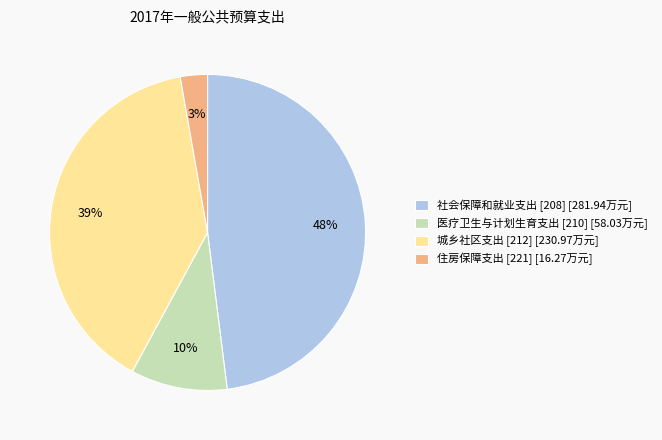

Which slice is the largest?

社会保障和就业支出 [208]